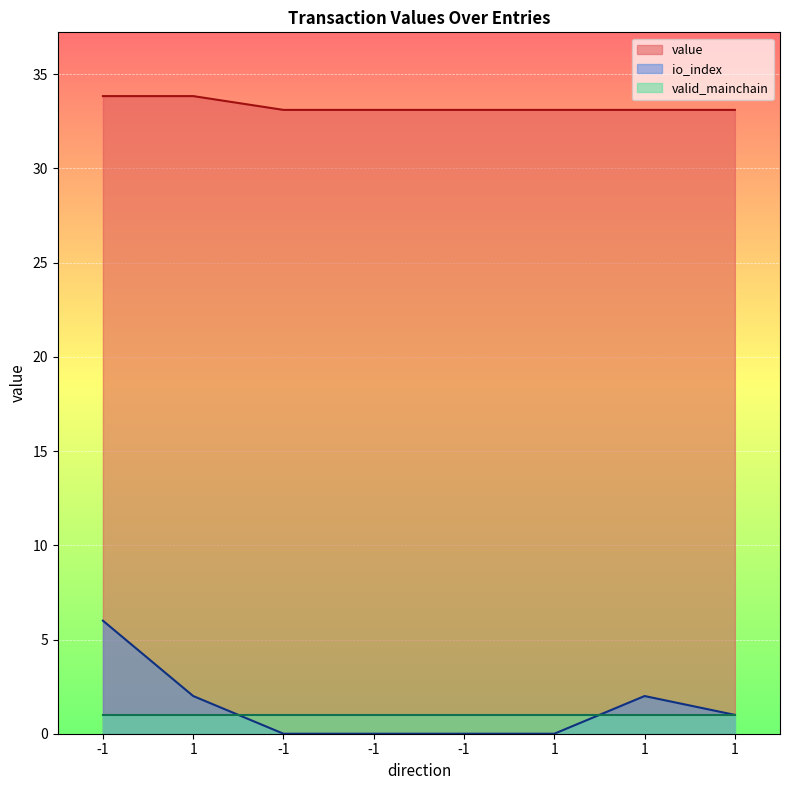

Where is value nearest to the value 33?

-1